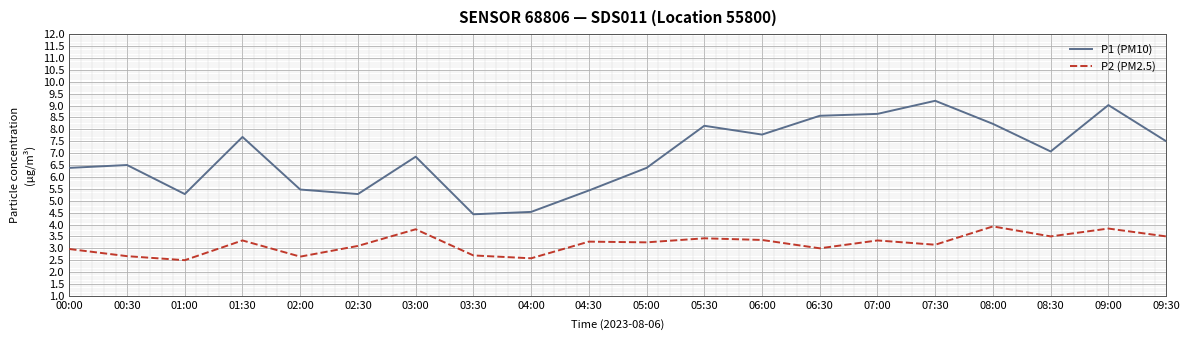

True or false: P1 (PM10) has a value of 6.5 at 00:30.

True